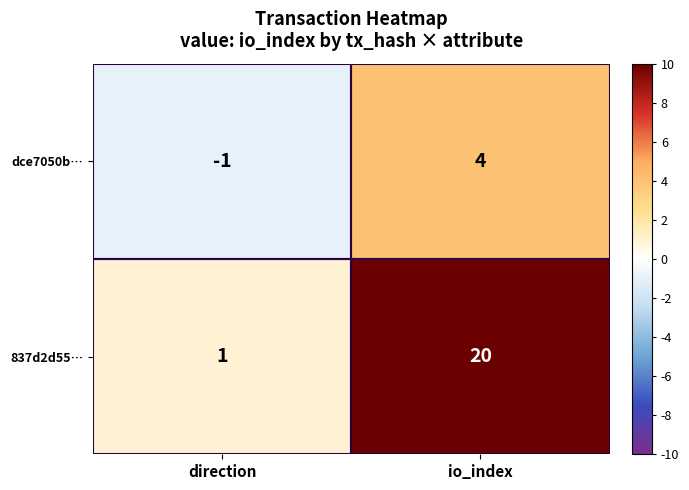

What is the difference between the highest and lowest values at direction?

2